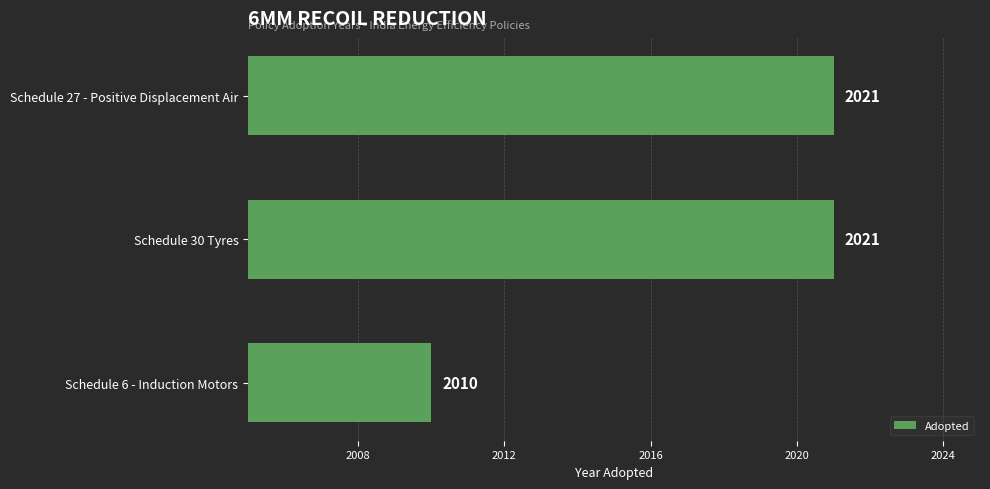

What is the smallest value displayed?

2010